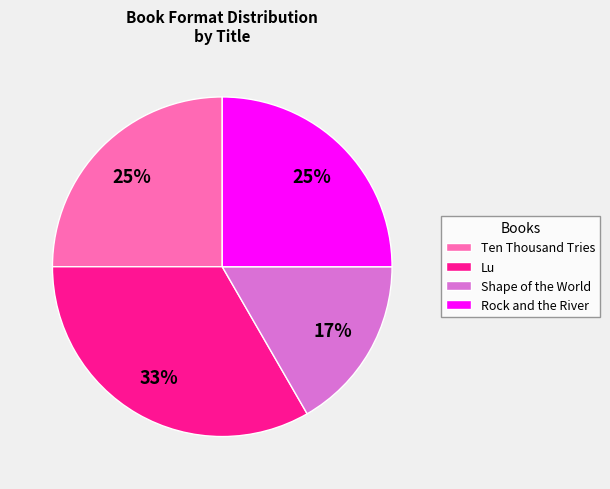

Count the number of slices in the pie.

4